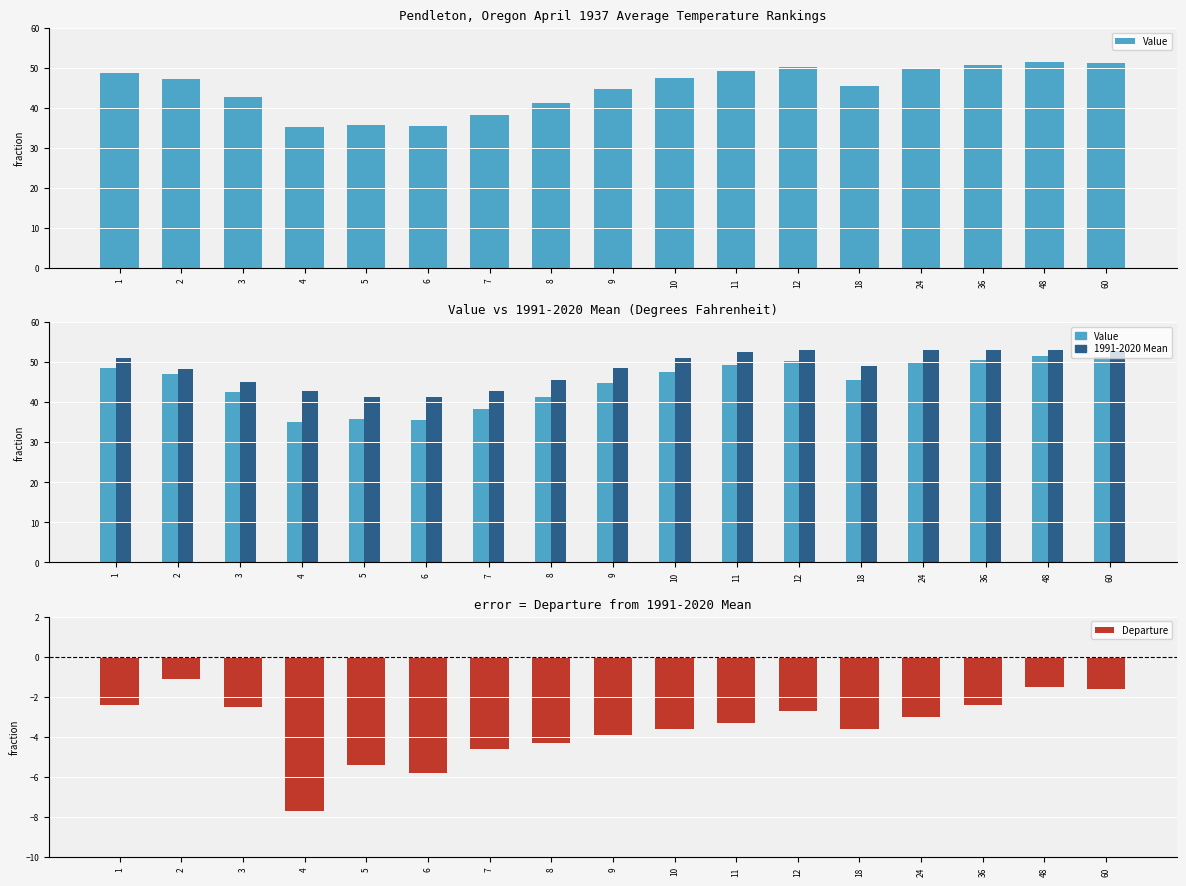

What is the value of the 1991-2020 Mean bar at the 4th from the left?

42.8